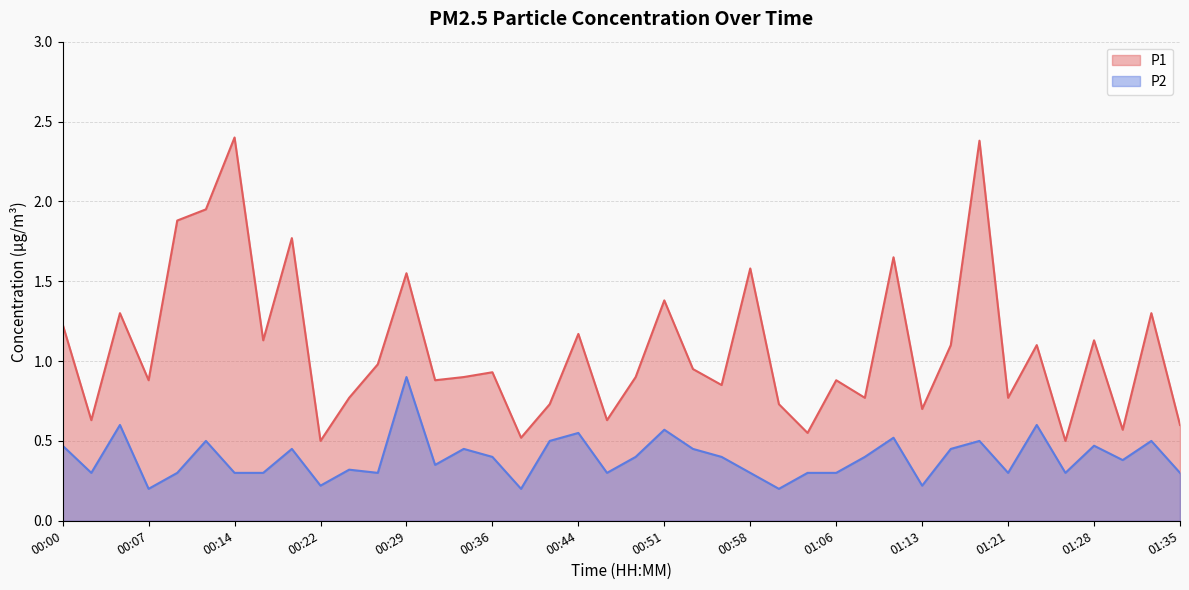

In P2, how many points are lower than both neighbors (excluding endpoints)?

12